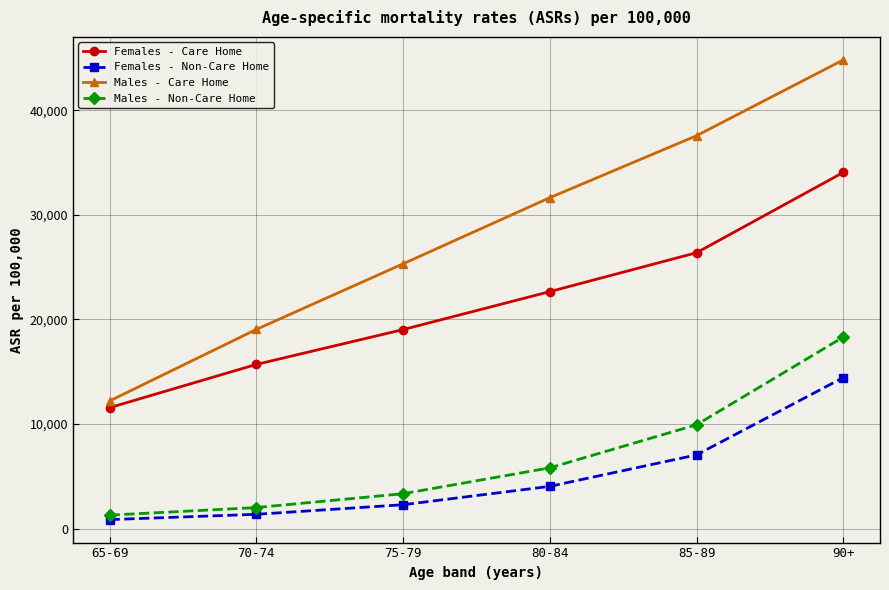

What is the average value of the Females - Care Home series?

21568